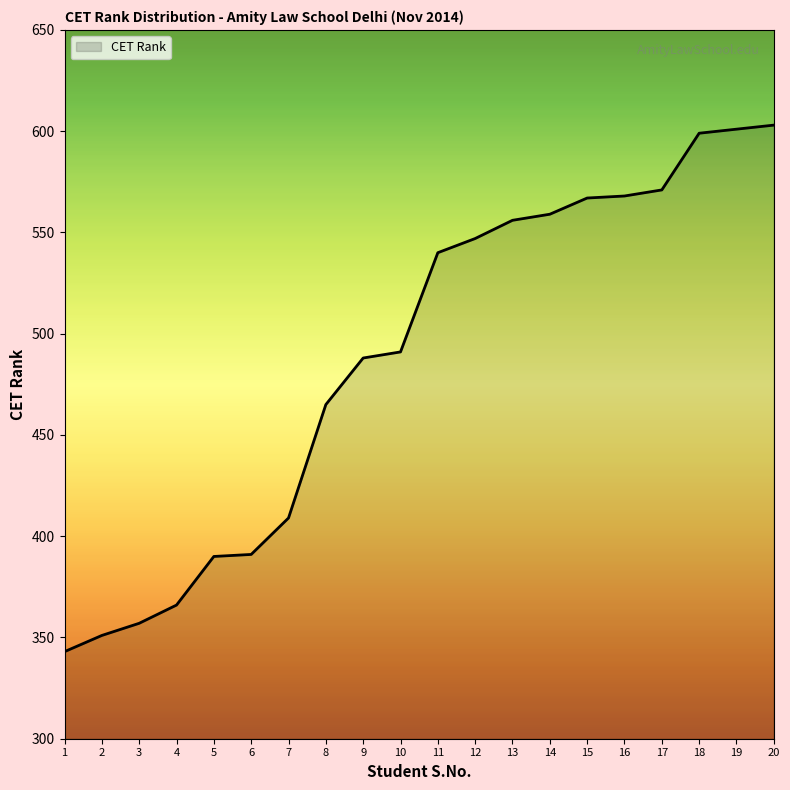

Which has a higher value, 8 or 20?

20